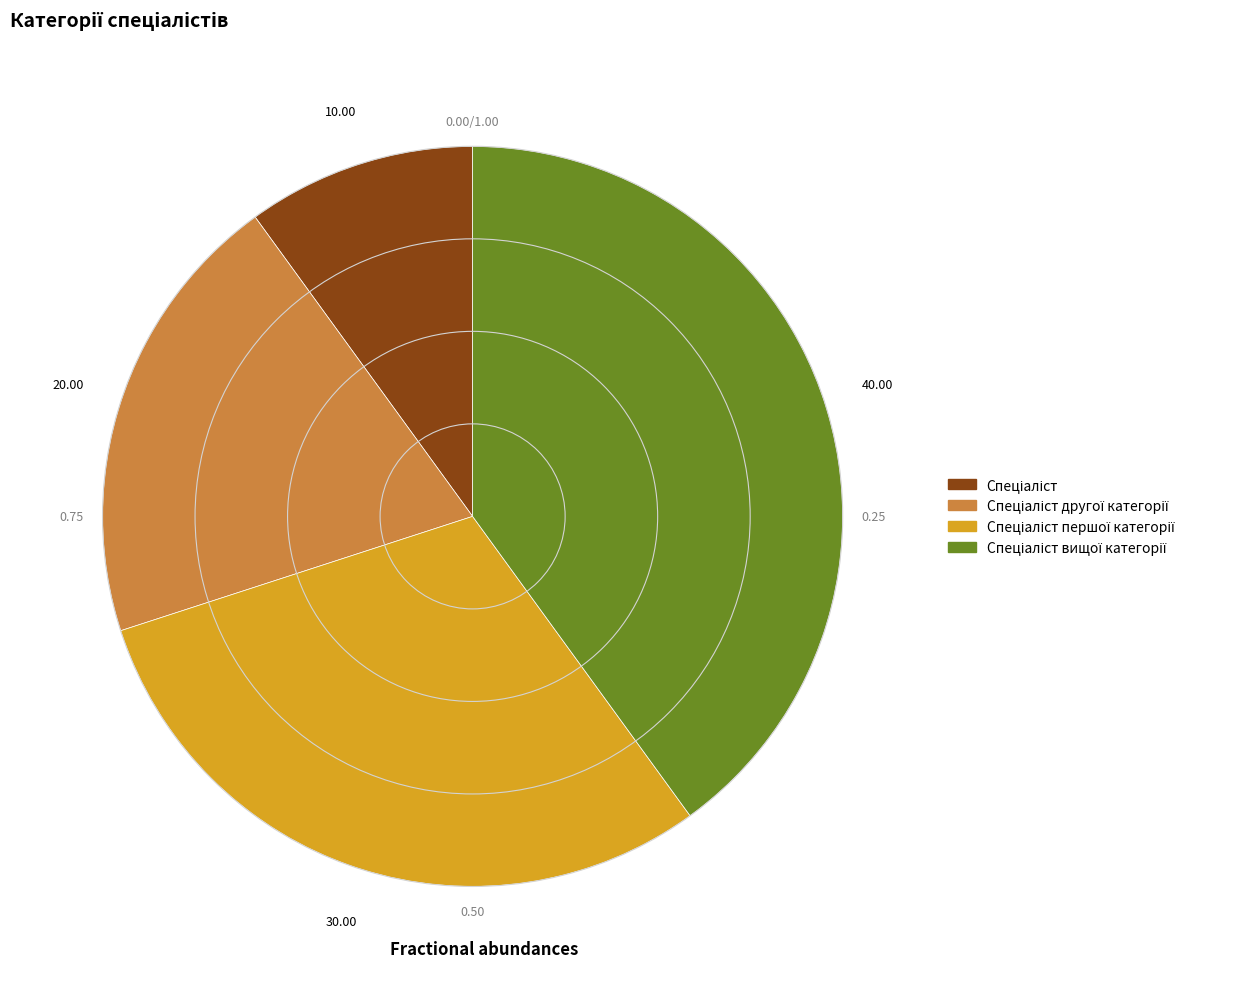

How many segments does this pie chart have?

4